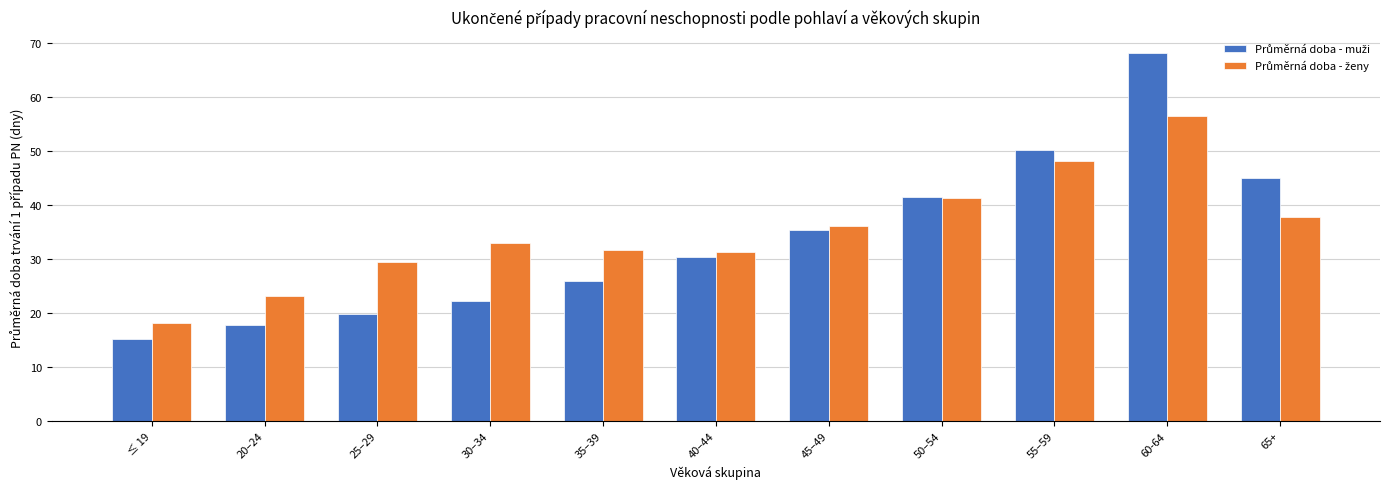

At which category is the sum across all series the highest?

60-64